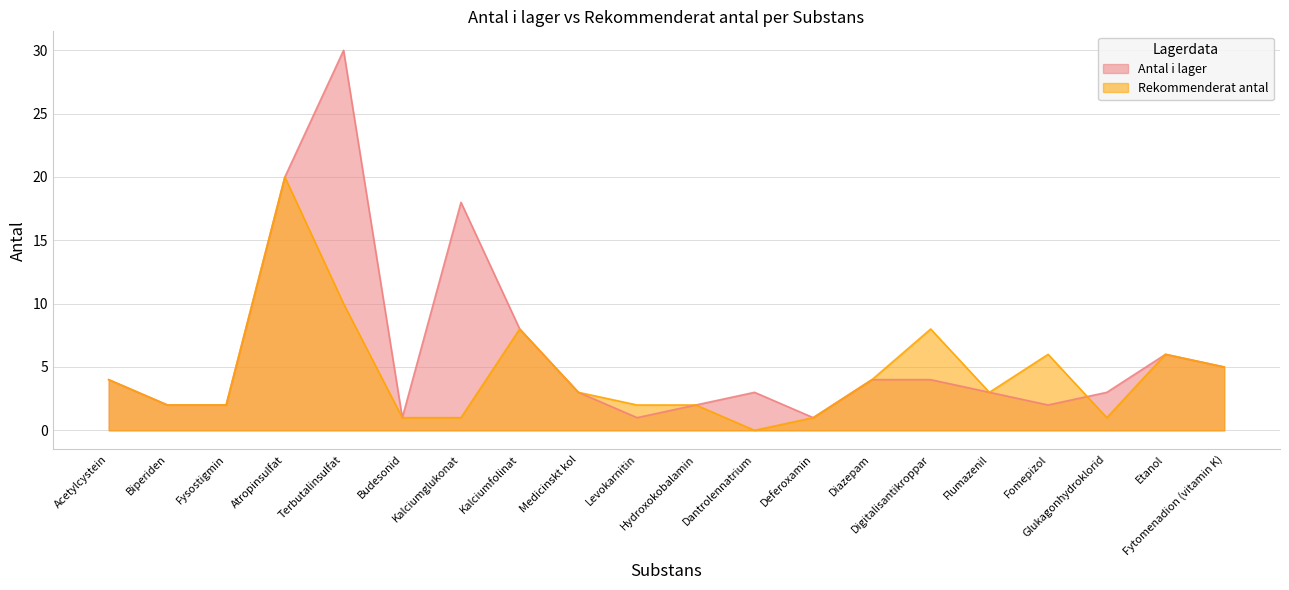

Reading left to right, what are all the values shown in this chart?

Antal i lager: Acetylcystein=4	Biperiden=2	Fysostigmin=2	Atropinsulfat=20	Terbutalinsulfat=30	Budesonid=1	Kalciumglukonat=18	Kalciumfolinat=8	Medicinskt kol=3	Levokarnitin=1	Hydroxokobalamin=2	Dantrolennatrium=3	Deferoxamin=1	Diazepam=4	Digitalisantikroppar=4	Flumazenil=3	Fomepizol=2	Glukagonhydroklorid=3	Etanol=6	Fytomenadion (vitamin K)=5
Rekommenderat antal: Acetylcystein=4	Biperiden=2	Fysostigmin=2	Atropinsulfat=20	Terbutalinsulfat=10	Budesonid=1	Kalciumglukonat=1	Kalciumfolinat=8	Medicinskt kol=3	Levokarnitin=2	Hydroxokobalamin=2	Dantrolennatrium=0	Deferoxamin=1	Diazepam=4	Digitalisantikroppar=8	Flumazenil=3	Fomepizol=6	Glukagonhydroklorid=1	Etanol=6	Fytomenadion (vitamin K)=5